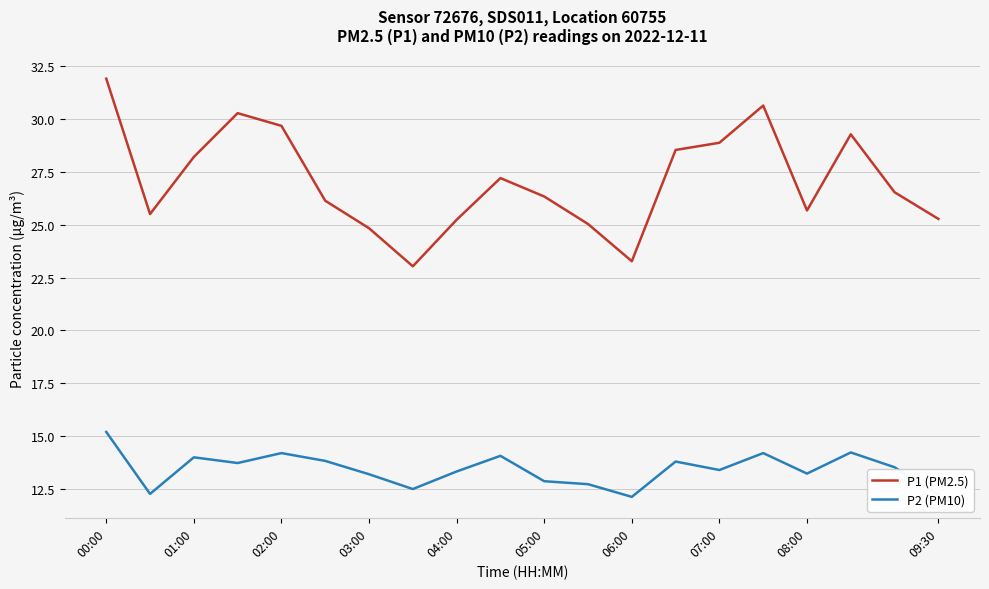

What is the greatest value displayed?

31.9